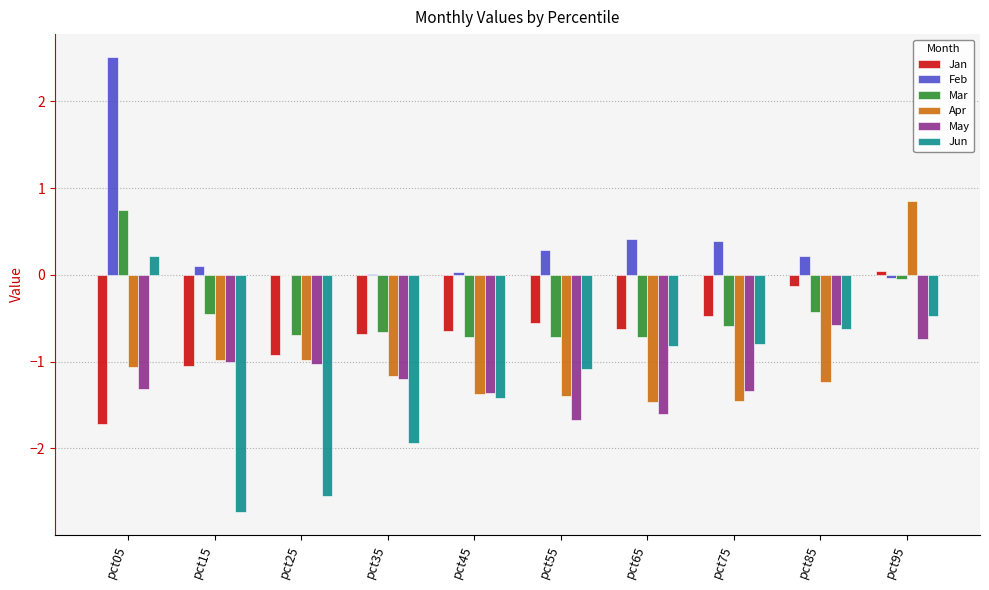

What is the greatest value displayed?

2.5